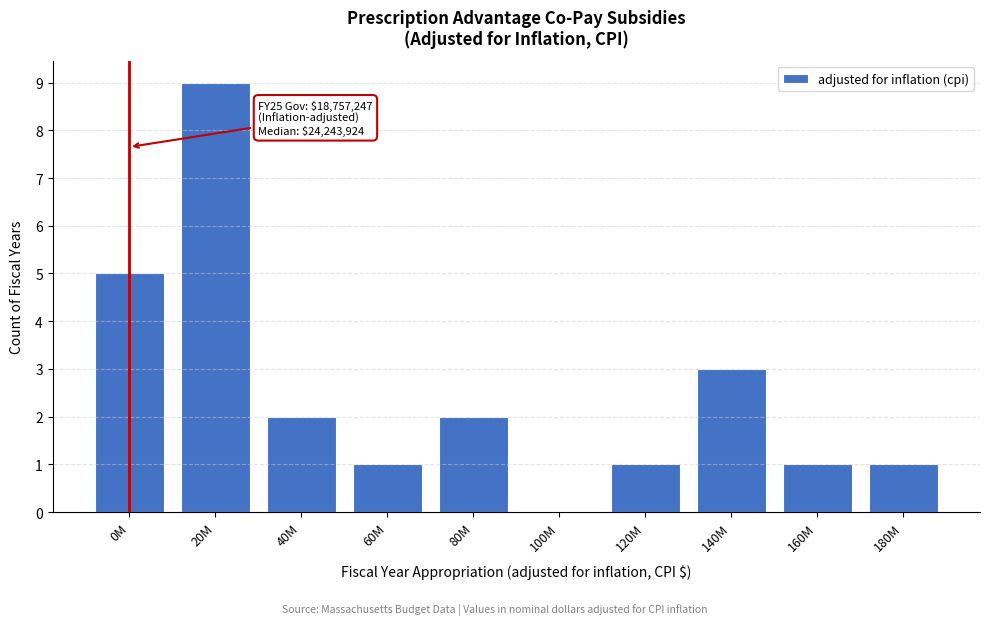

Reading right to left, what are all the values shown in this chart?

180M=1	160M=1	140M=3	120M=1	100M=0	80M=2	60M=1	40M=2	20M=9	0M=5